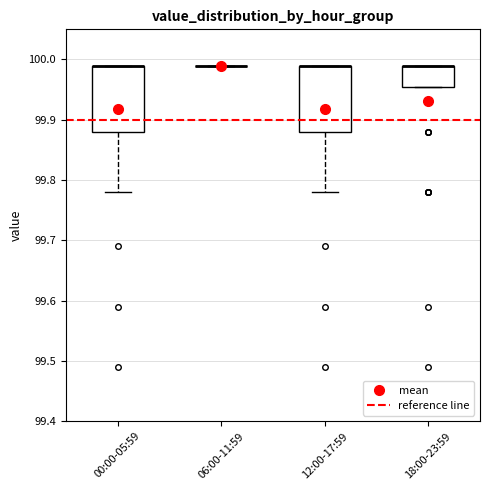

Reading left to right, read every box against the y-axis: the position of its median line, the range the box covers, and the ends of its whiskers. The values are not printed on the chart, so give them approximately, as read against the axis.

00:00-05:59: median 99.99 (drawn on the box's upper edge), box 99.88 to 99.99, whiskers 99.78 to 99.99
06:00-11:59: box collapsed to a line at 99.99, whiskers 99.99 to 99.99
12:00-17:59: median 99.99 (drawn on the box's upper edge), box 99.88 to 99.99, whiskers 99.78 to 99.99
18:00-23:59: median 99.99 (drawn on the box's upper edge), box 99.96 to 99.99, whiskers 99.96 to 99.99